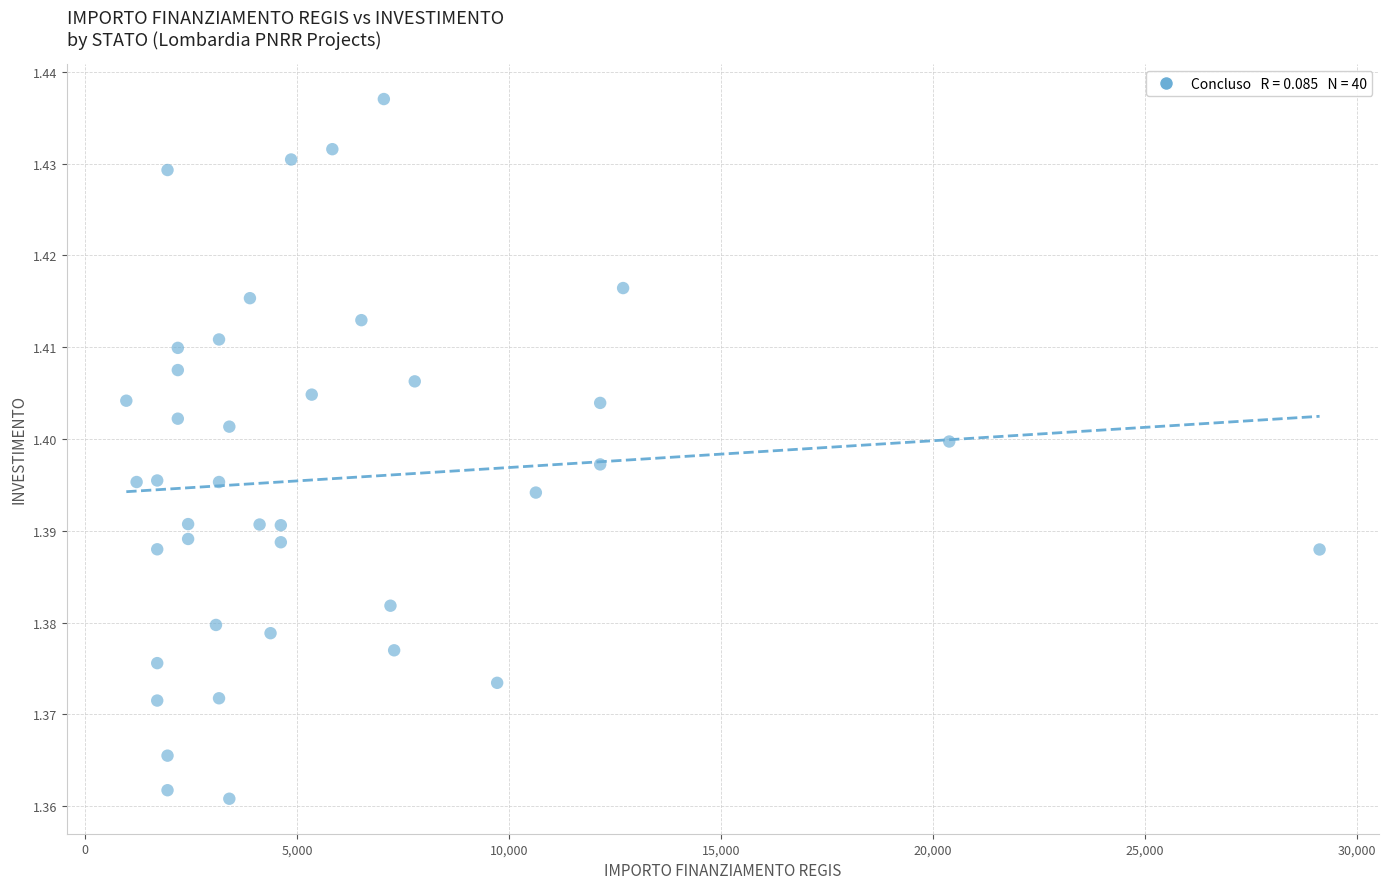

What is the range of X values (max minus min)?

28148.0